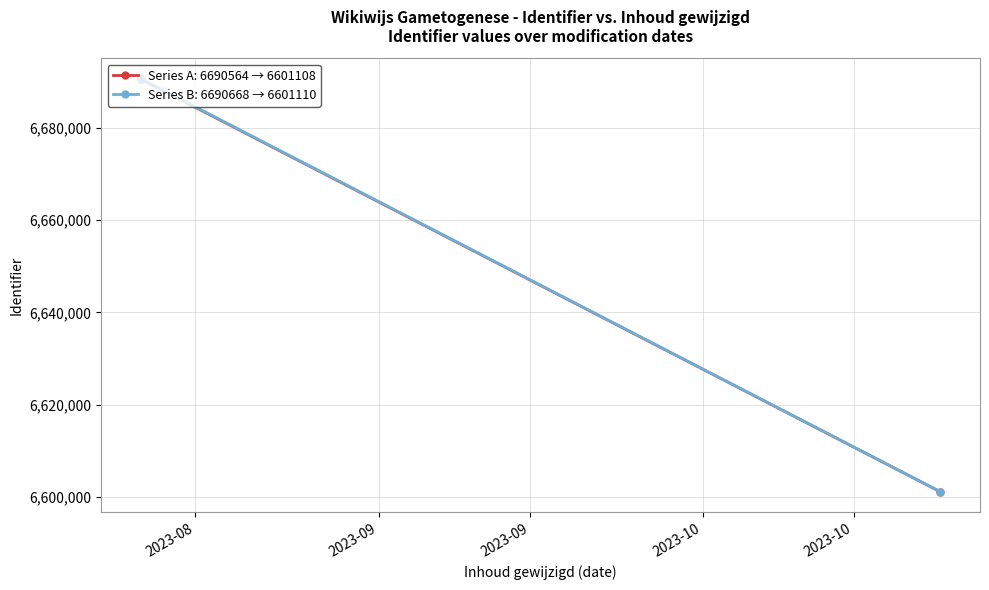

Reading left to right, what are all the values shown in this chart?

6601108	6601110	6690564	6690668